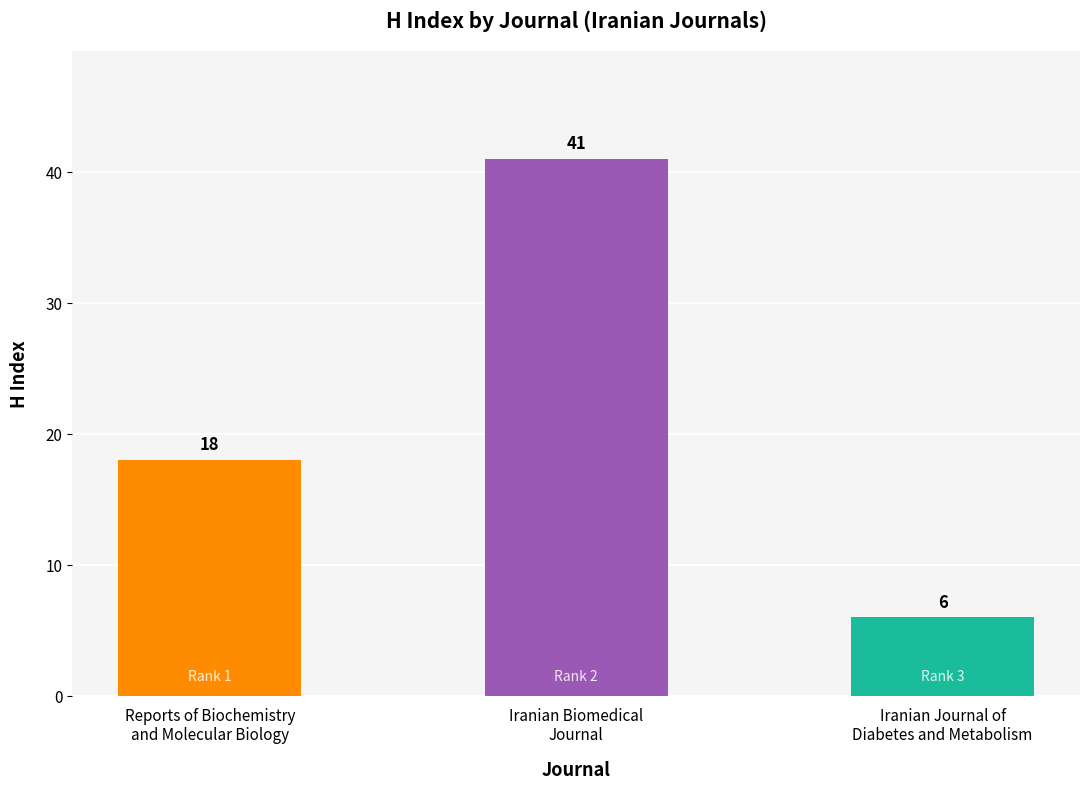

Is it true that the value at Reports of Biochemistry
and Molecular Biology is 7?

False